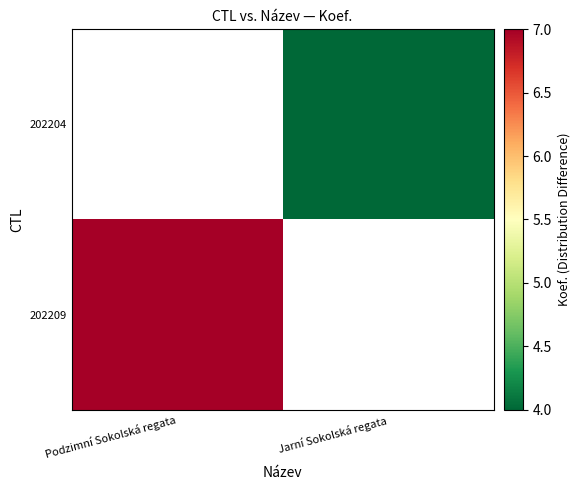

Which label corresponds to the smallest value in the chart?

Jarní Sokolská regata